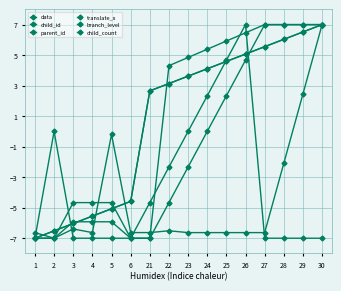

True or false: child_count has more than 0 points higher than both neighbors.

True